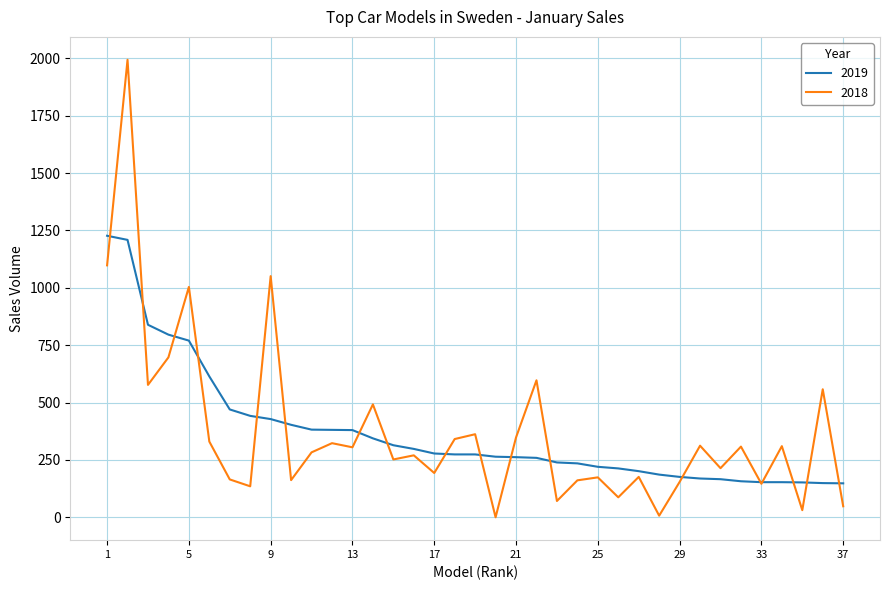

How many lines are shown in the chart?

2